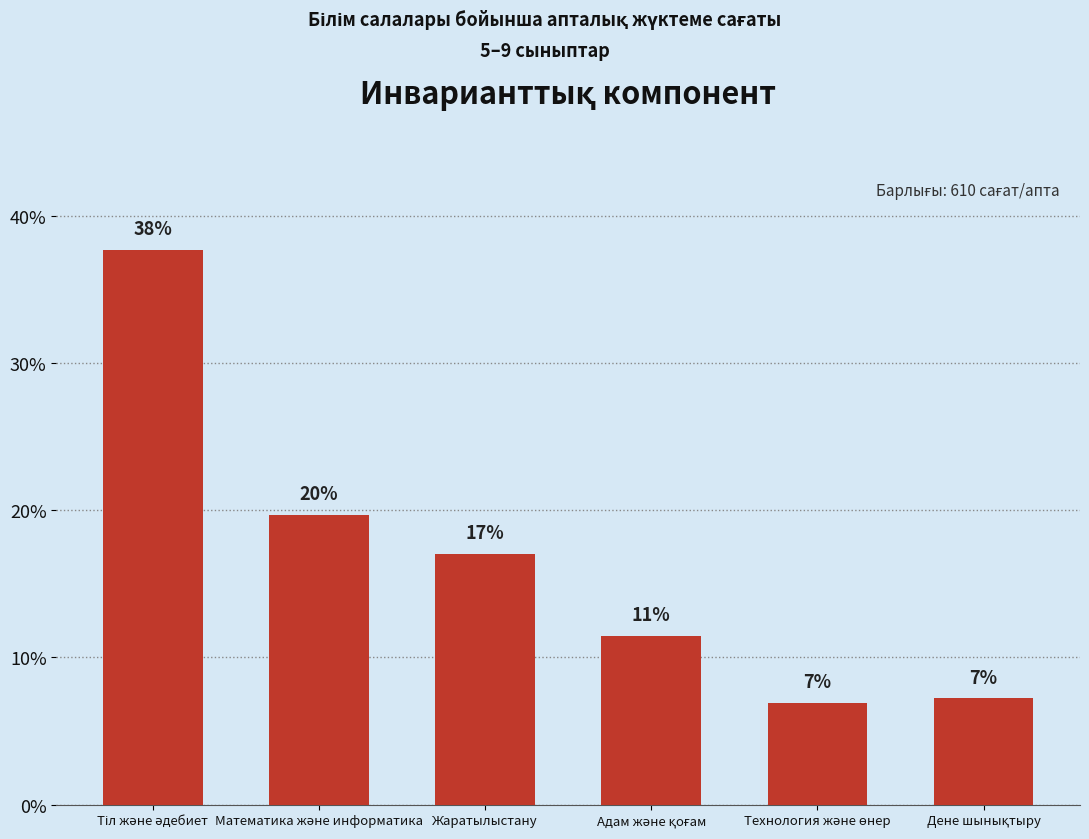

Does the chart contain any negative values?

No